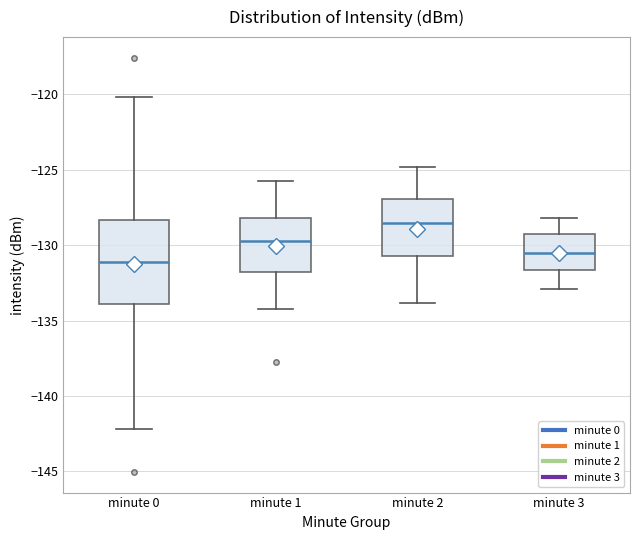

Comparing the boxes themselves (not the whiskers), which one is the tallest?

minute 0